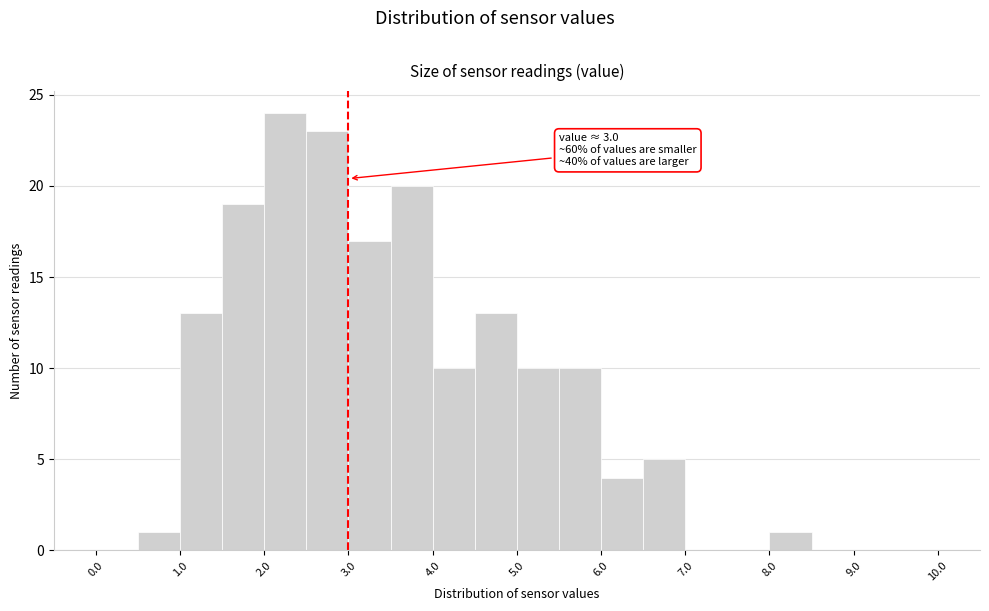

Over which range of the x-axis is the bar tallest?

2.0 to 2.5